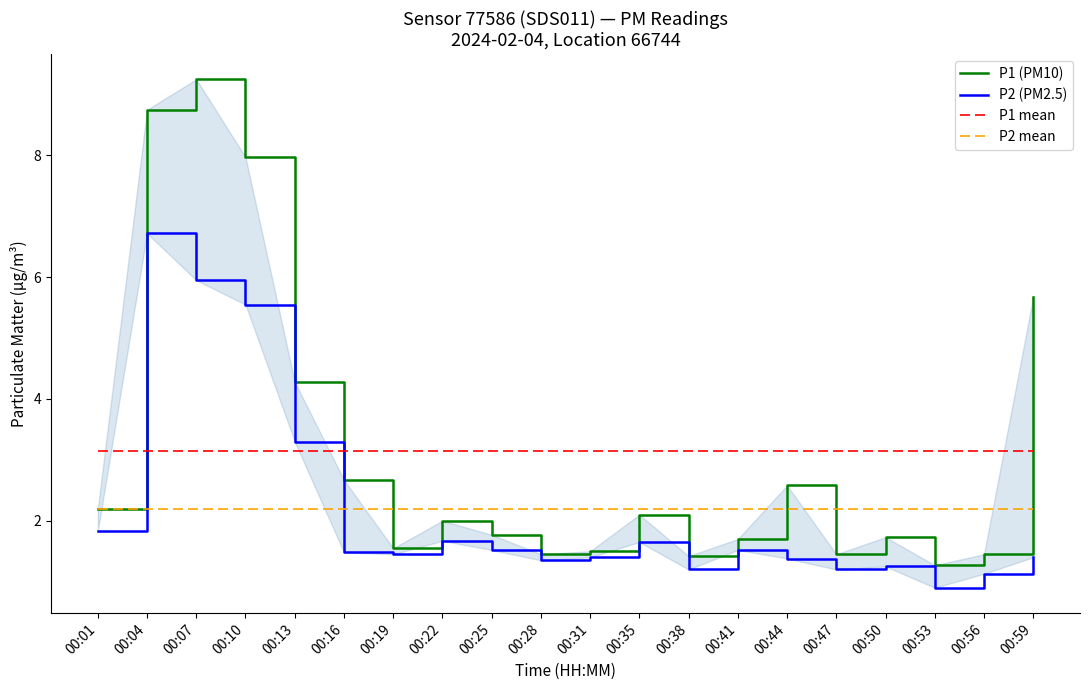

Is this an area chart (filled region under the line)?

No